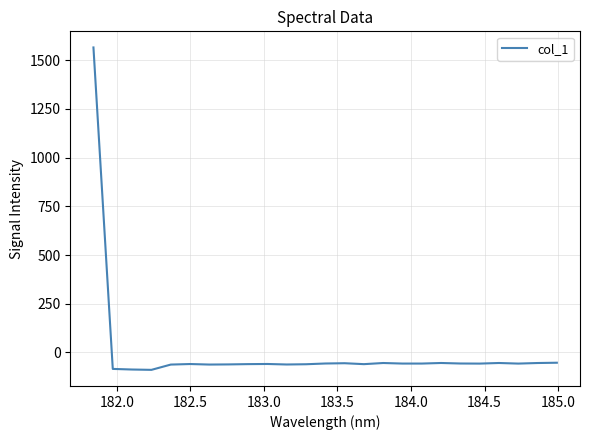

How many values are below zero?

24